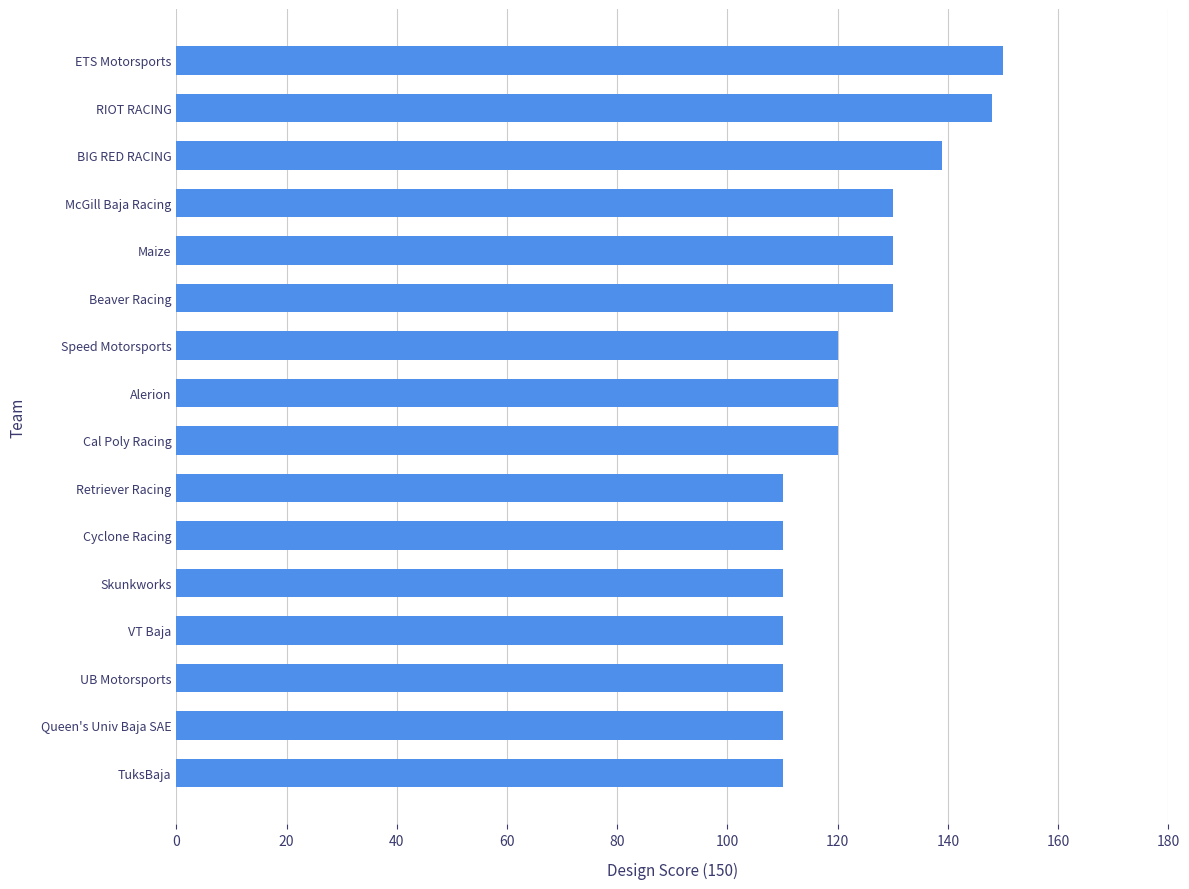

True or false: the data shows 110 at Skunkworks.

True